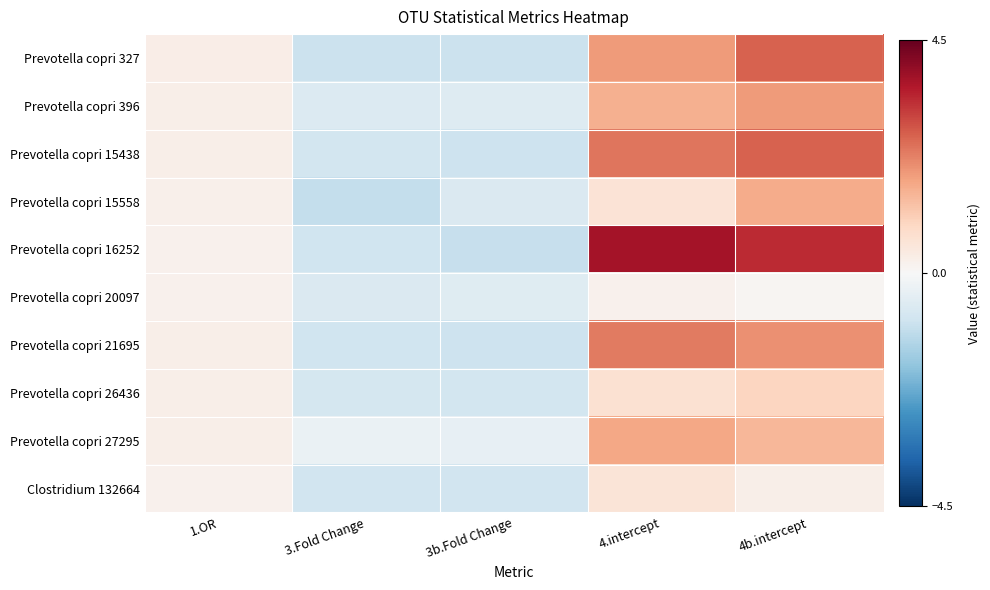

What is the maximum value shown in the chart?

3.8